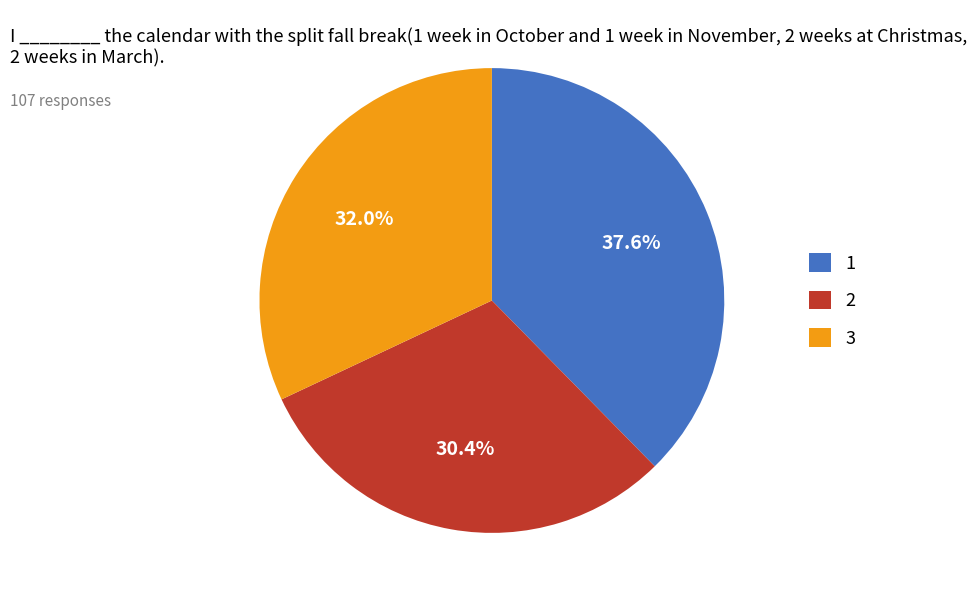

What is the ratio of the value at 3 to the value at 2?

1.1